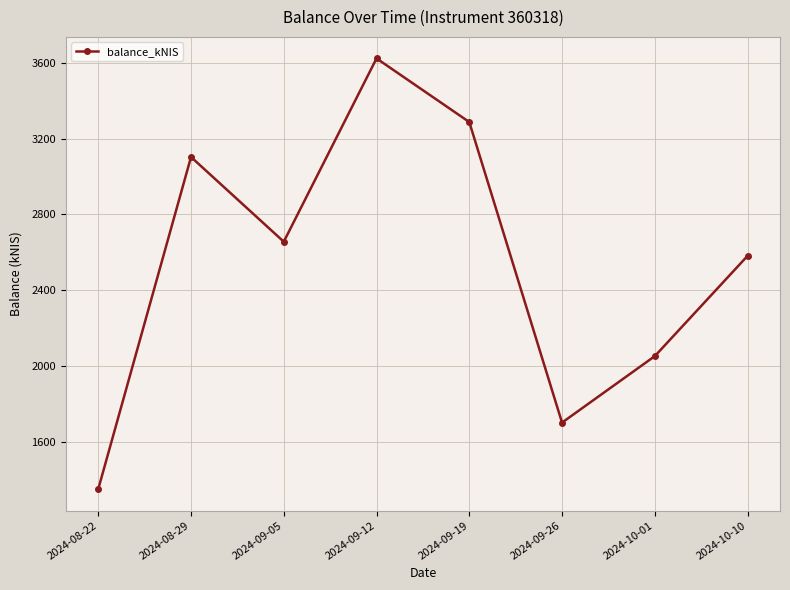

What is the average value?

2545.1